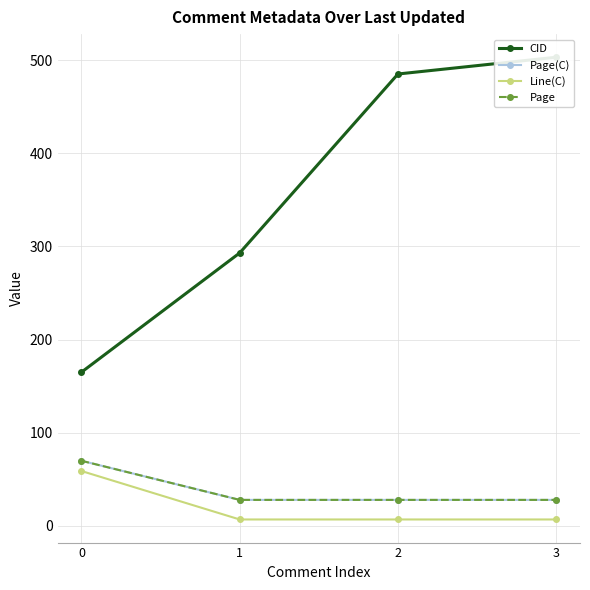

Reading left to right, extract all data points from this chart.

CID: 0=165	1=293	2=485	3=503
Page(C): 0=70	1=28	2=28	3=28
Line(C): 0=59	1=7	2=7	3=7
Page: 0=70	1=28	2=28	3=28